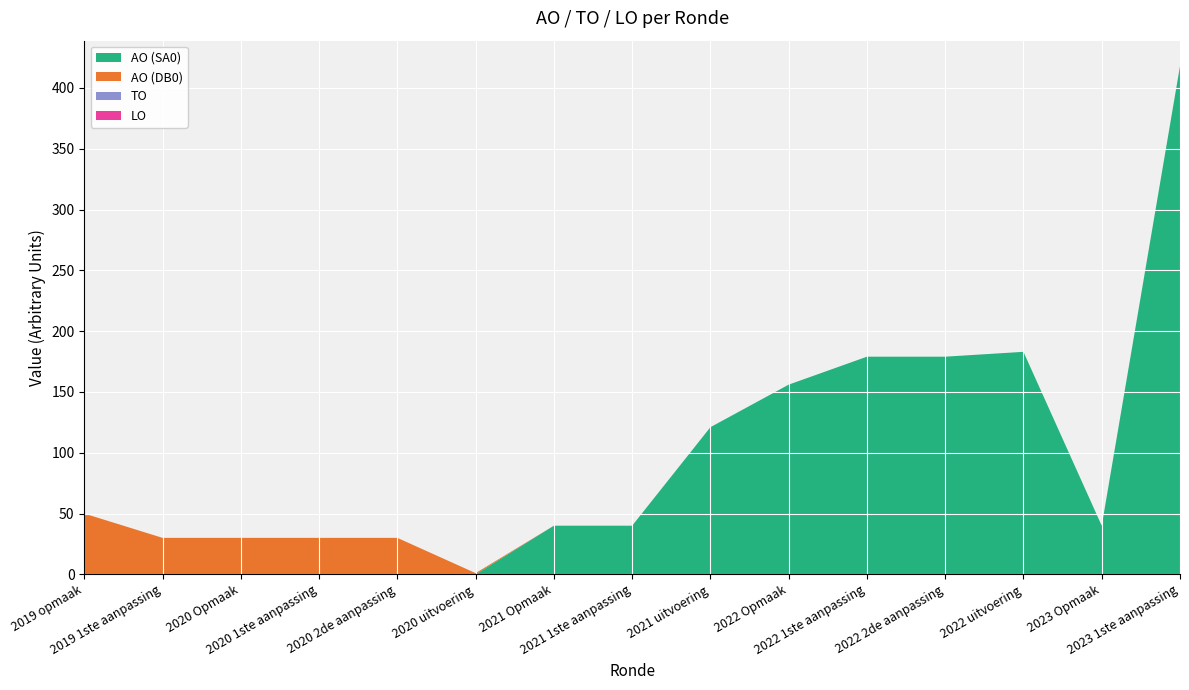

Reading left to right, transcribe all the data shown in this chart.

AO (SA0): 0	0	0	0	0	0	40	40	121	156	179	179	183	40	418
AO (DB0): 50	30	30	30	30	1	0	0	0	0	0	0	0	0	0
TO: 0	0	0	0	0	0	0	0	0	0	0	0	0	0	0
LO: 0	0	0	0	0	0	0	0	0	0	0	0	0	0	0